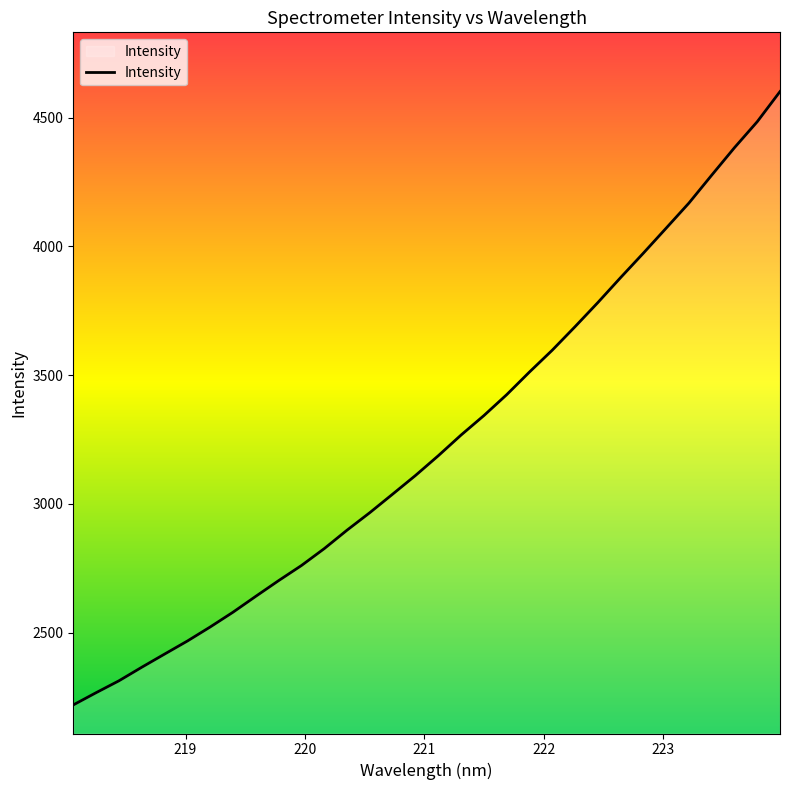

What is the difference between the maximum and minimum values?

2382.3